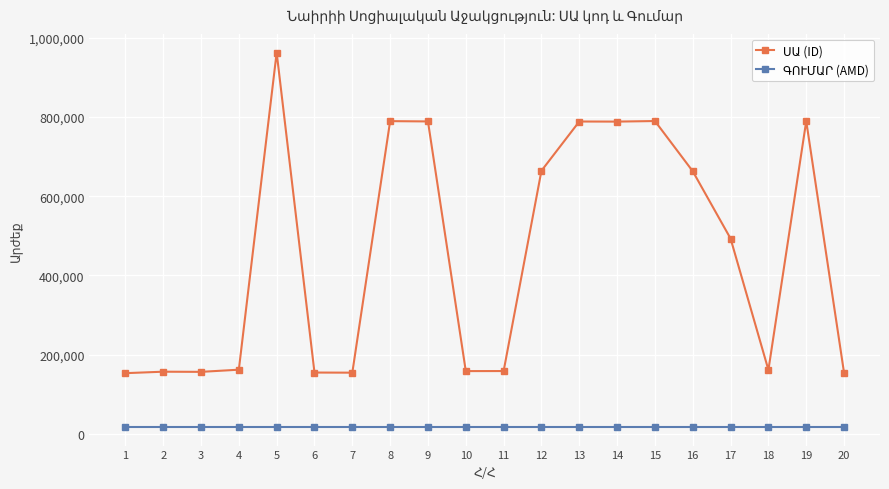

At which category is the sum across all series the highest?

5